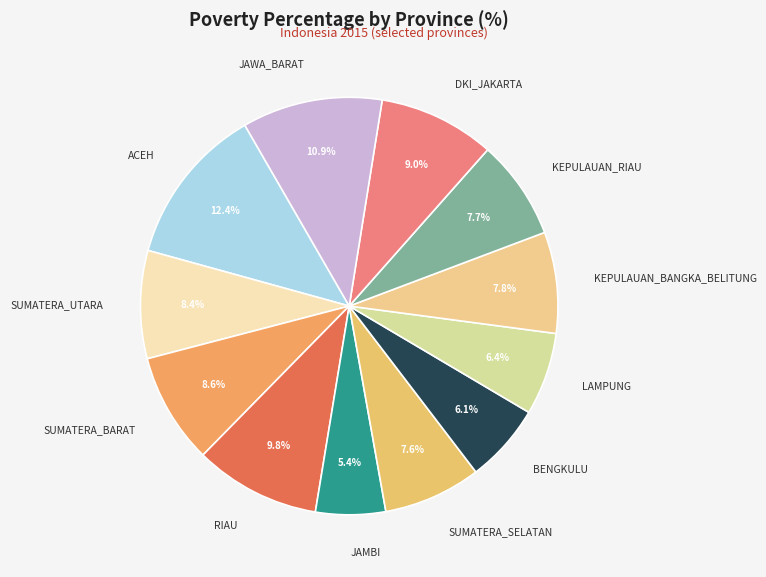

The RIAU slice represents 1% of the pie. True or false?

False